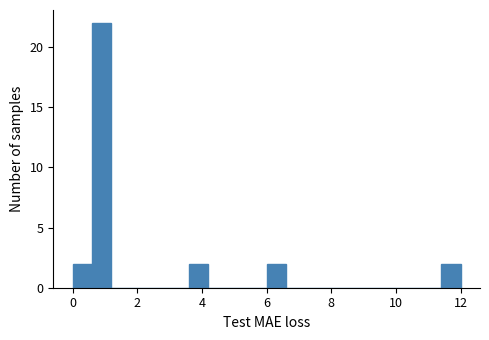

Read against the x-axis, roughly where is the centre of the tallest bar?

1.0